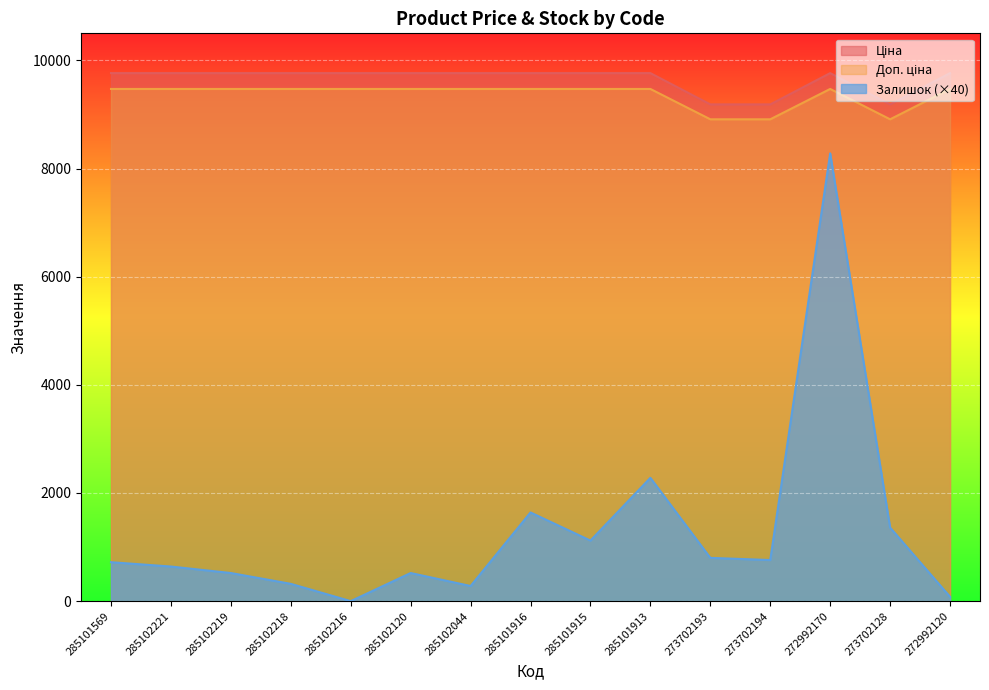

What is the maximum value shown in the chart?

9764.4